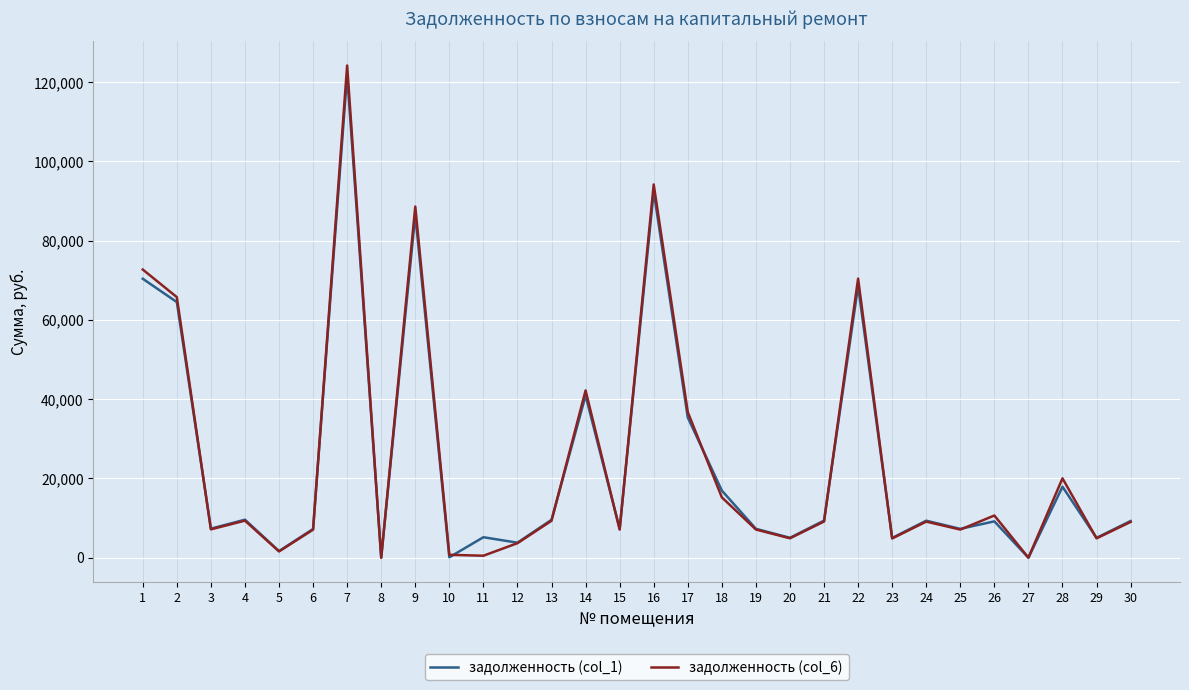

True or false: задолженность (col_1) has a value of 113718.4 at 1.

False